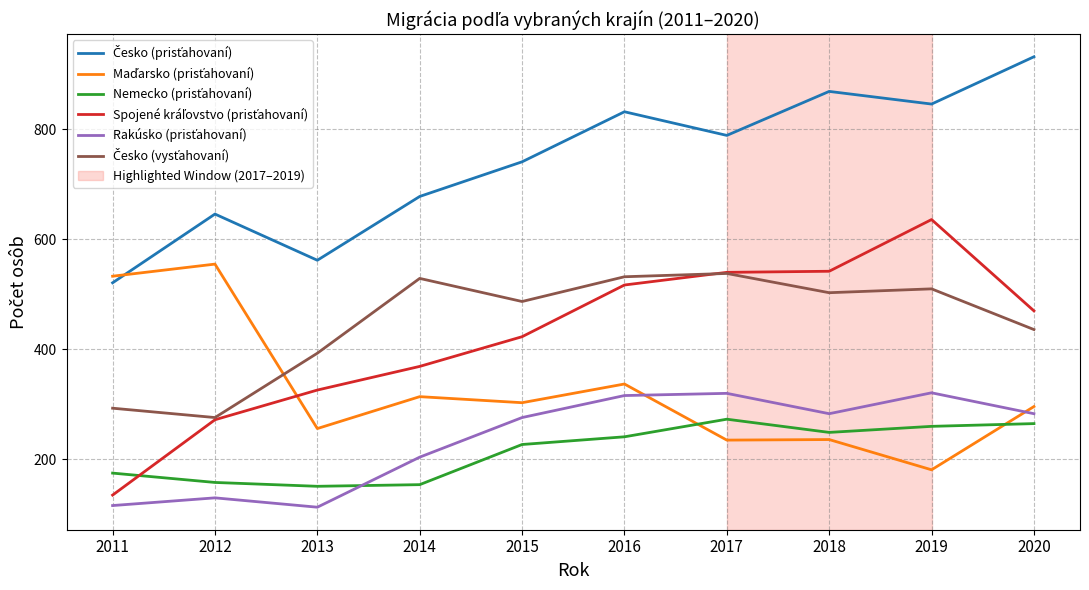

What is the spread (max minus min) of values at 2015?

514